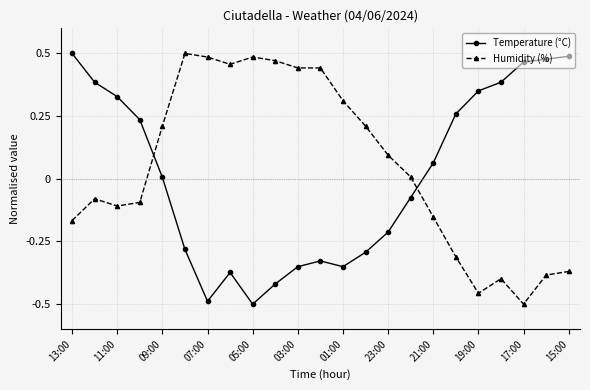

How many data points in Humidity (%) are less than 0?

11